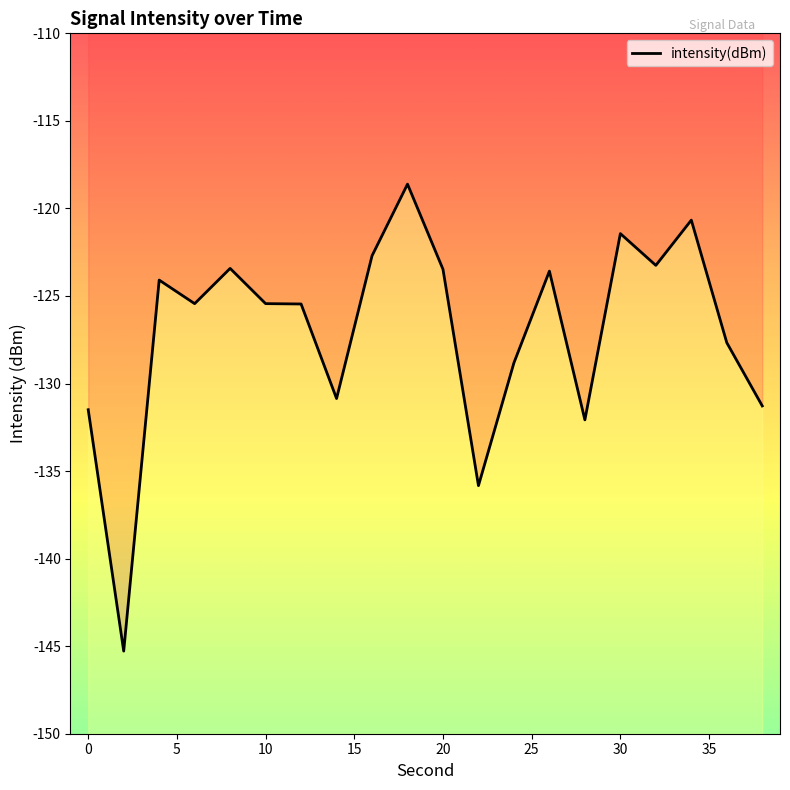

The chart shows a value of -200.0 at 20. True or false?

False